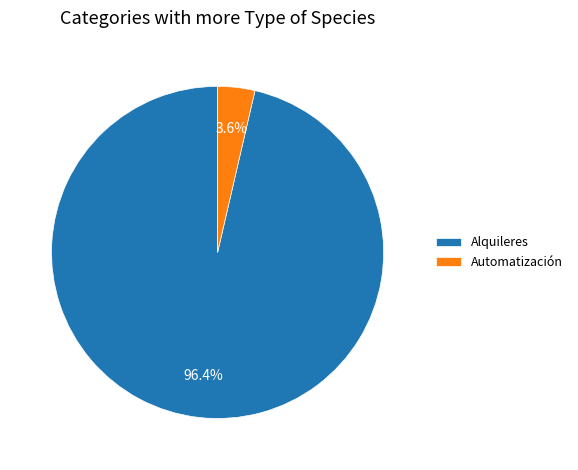

How many slices are in this pie chart?

2